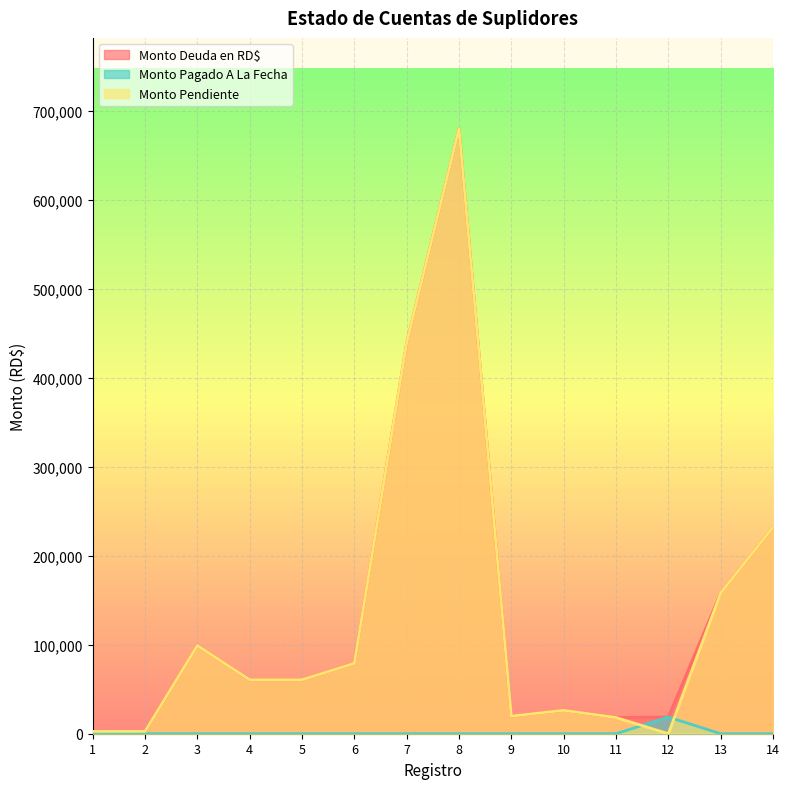

How many series are shown in this chart?

3